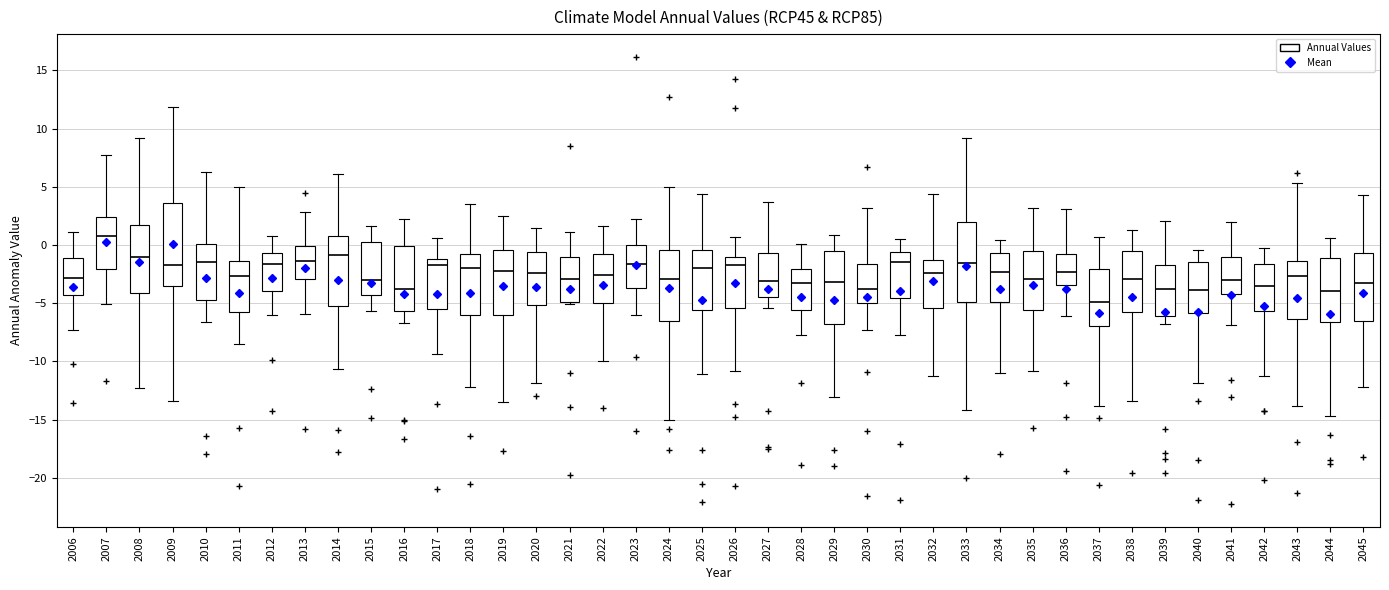

Reading left to right, read every box against the y-axis: the position of its median line, the range the box covers, and the ends of its whiskers. The values are not printed on the chart, so give them approximately, as read against the axis.

2006: median -3.0, box -4.5 to -1.0, whiskers -7.5 to 1.0
2007: median 1.0, box -2.0 to 2.5, whiskers -5.0 to 7.5
2008: median -1.0, box -4.0 to 2.0, whiskers -12.5 to 9.0
2009: median -1.5, box -3.5 to 3.5, whiskers -13.5 to 12.0
2010: median -1.5, box -4.5 to 0.0, whiskers -6.5 to 6.5
2011: median -2.5, box -6.0 to -1.5, whiskers -8.5 to 5.0
2012: median -1.5, box -4.0 to -0.5, whiskers -6.0 to 1.0
2013: median -1.5, box -3.0 to 0.0, whiskers -6.0 to 3.0
2014: median -1.0, box -5.0 to 1.0, whiskers -10.5 to 6.0
2015: median -3.0, box -4.5 to 0.0, whiskers -5.5 to 1.5
2016: median -3.5, box -5.5 to 0.0, whiskers -6.5 to 2.0
2017: median -1.5, box -5.5 to -1.0, whiskers -9.5 to 0.5
2018: median -2.0, box -6.0 to -1.0, whiskers -12.0 to 3.5
2019: median -2.0, box -6.0 to -0.5, whiskers -13.5 to 2.5
2020: median -2.5, box -5.0 to -0.5, whiskers -12.0 to 1.5
2021: median -3.0, box -5.0 to -1.0, whiskers -5.0 (just below the box's lower edge) to 1.0
2022: median -2.5, box -5.0 to -0.5, whiskers -10.0 to 1.5
2023: median -1.5, box -3.5 to 0.0, whiskers -6.0 to 2.0
2024: median -3.0, box -6.5 to -0.5, whiskers -15.0 to 5.0
2025: median -2.0, box -5.5 to -0.5, whiskers -11.0 to 4.5
2026: median -1.5, box -5.5 to -1.0, whiskers -11.0 to 0.5
2027: median -3.0, box -4.5 to -0.5, whiskers -5.5 to 3.5
2028: median -3.0, box -5.5 to -2.0, whiskers -7.5 to 0.0
2029: median -3.0, box -7.0 to -0.5, whiskers -13.0 to 1.0
2030: median -4.0, box -5.0 to -1.5, whiskers -7.5 to 3.0
2031: median -1.5, box -4.5 to -0.5, whiskers -7.5 to 0.5
2032: median -2.5, box -5.5 to -1.0, whiskers -11.5 to 4.5
2033: median -1.5, box -5.0 to 2.0, whiskers -14.0 to 9.0
2034: median -2.5, box -5.0 to -0.5, whiskers -11.0 to 0.5
2035: median -3.0, box -5.5 to -0.5, whiskers -11.0 to 3.0
2036: median -2.5, box -3.5 to -0.5, whiskers -6.0 to 3.0
2037: median -5.0, box -7.0 to -2.0, whiskers -14.0 to 0.5
2038: median -3.0, box -5.5 to -0.5, whiskers -13.5 to 1.5
2039: median -3.5, box -6.0 to -1.5, whiskers -7.0 to 2.0
2040: median -4.0, box -6.0 to -1.5, whiskers -12.0 to -0.5
2041: median -3.0, box -4.0 to -1.0, whiskers -7.0 to 2.0
2042: median -3.5, box -5.5 to -1.5, whiskers -11.5 to -0.5
2043: median -2.5, box -6.5 to -1.5, whiskers -14.0 to 5.5
2044: median -4.0, box -6.5 to -1.0, whiskers -14.5 to 0.5
2045: median -3.5, box -6.5 to -0.5, whiskers -12.0 to 4.5